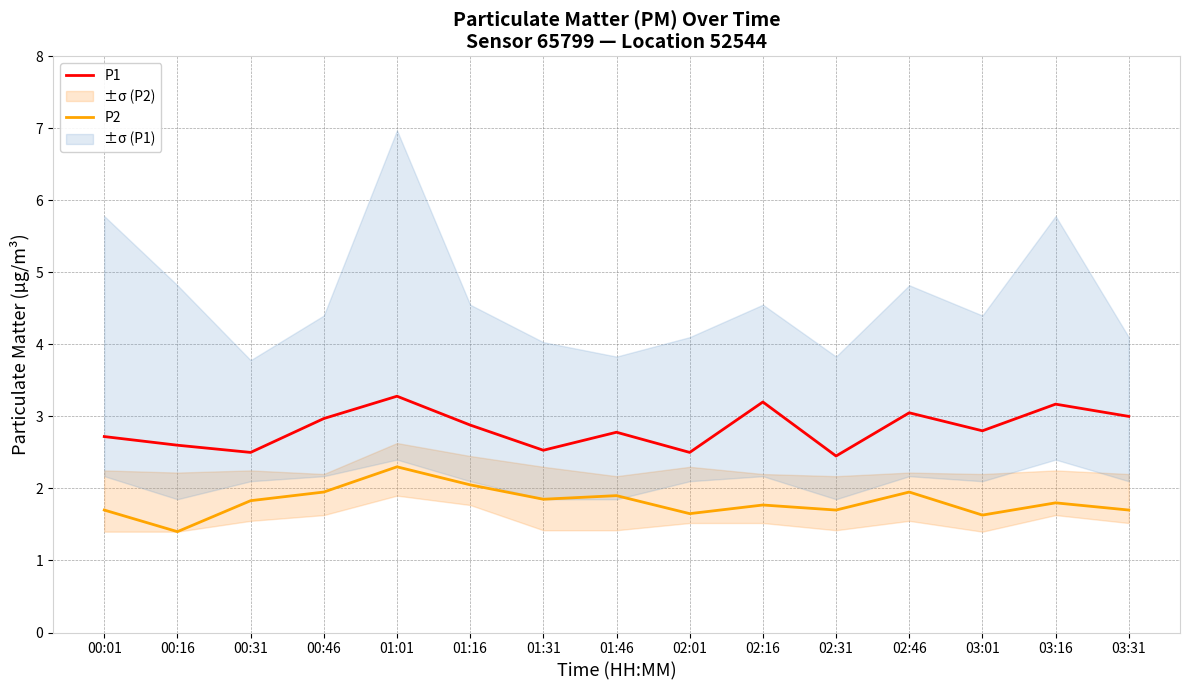

Rank the series by their maximum value, from lowest to highest.

P2, P1